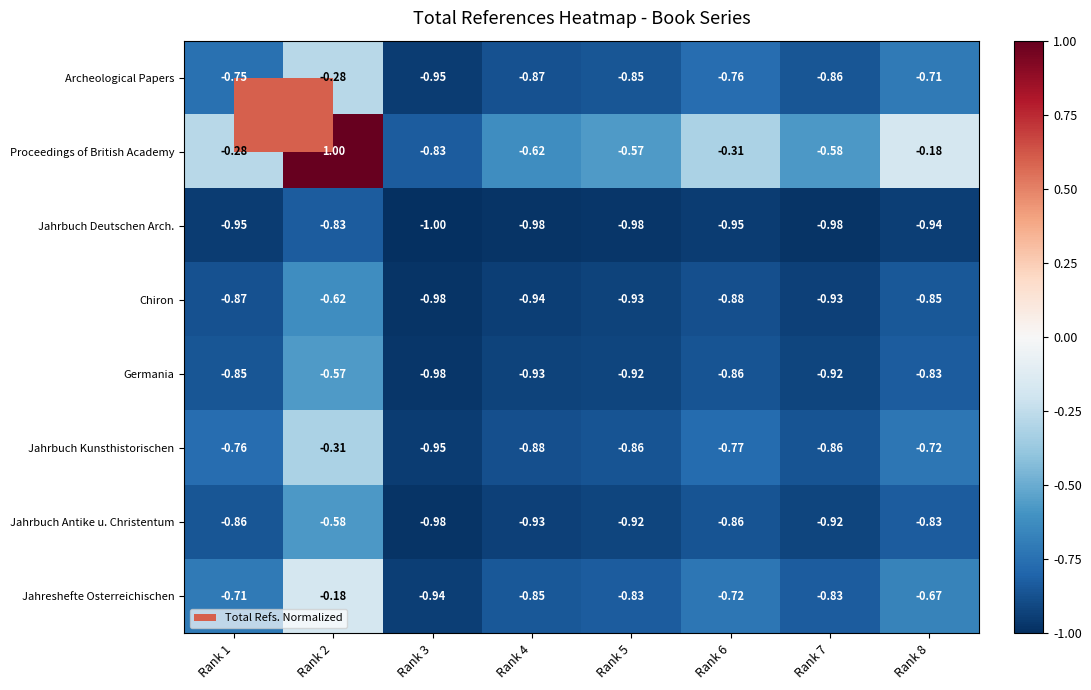

Which series has the largest total across all categories?

Proceedings of British Academy